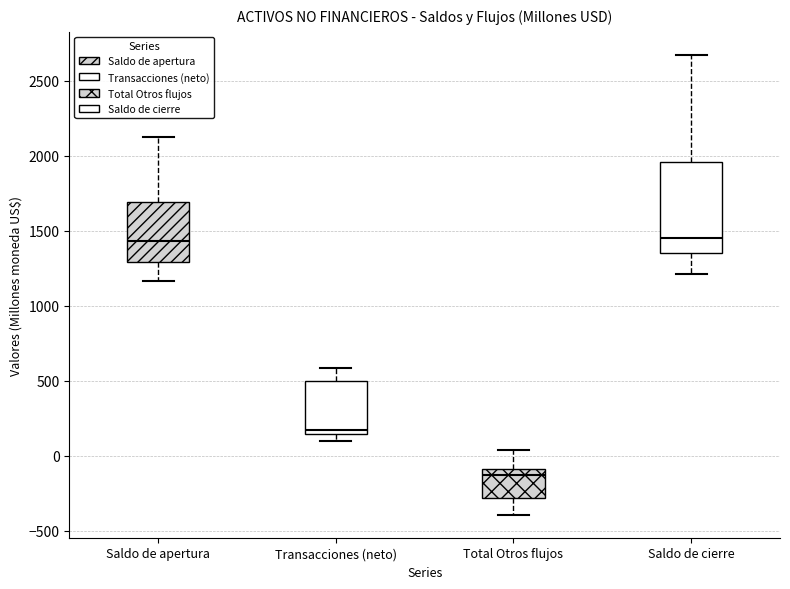

Where is the lower edge of the box for Saldo de cierre on the y-axis? The values are not printed on the chart, so give them approximately, as read against the axis.

1350